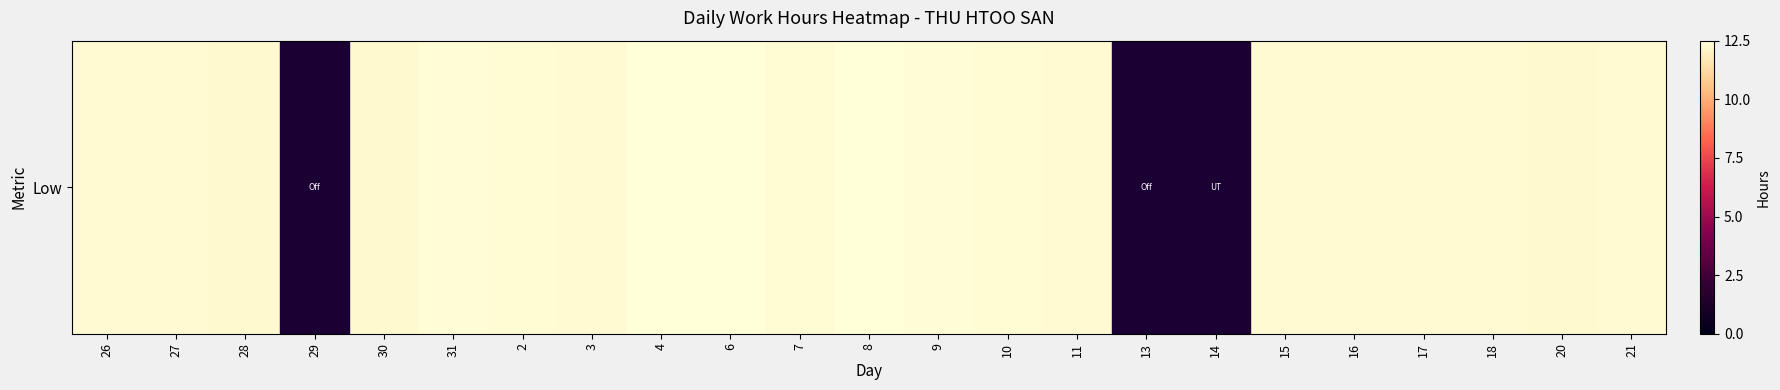

List the labels in order of value, largest first.

4, 8, 6, 9, 31, 2, 7, 10, 26, 15, 18, 3, 17, 27, 11, 16, 21, 28, 20, 30, 29, 13, 14